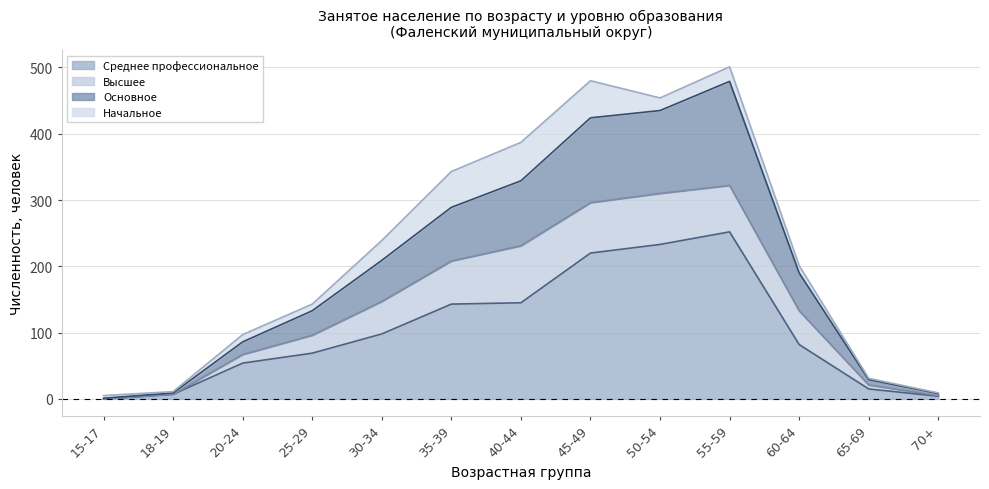

The Среднее профессиональное series shows 15 at 65-69. True or false?

True